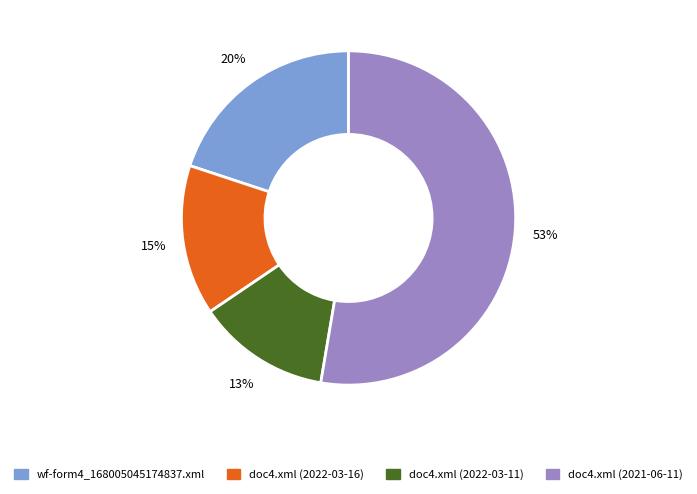

To the nearest percent, what portion does doc4.xml (2022-03-11) represent?

13%